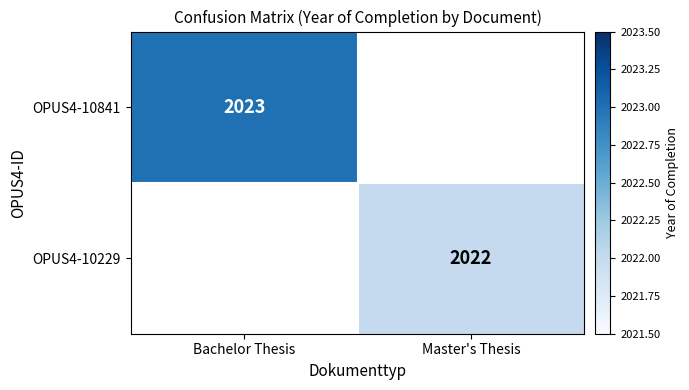

True or false: OPUS4-10229 has a value of 3346 at Master's Thesis.

False